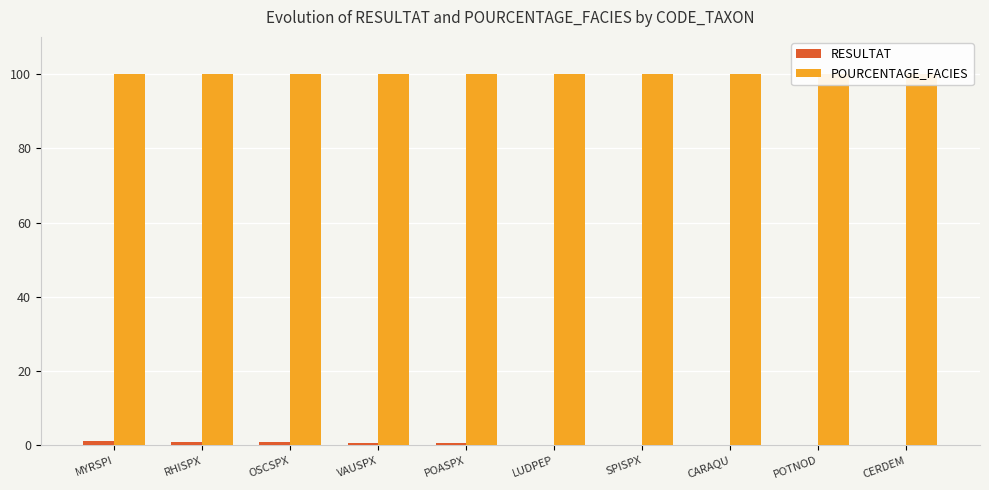

What is the total value across all series at SPISPX?

100.1